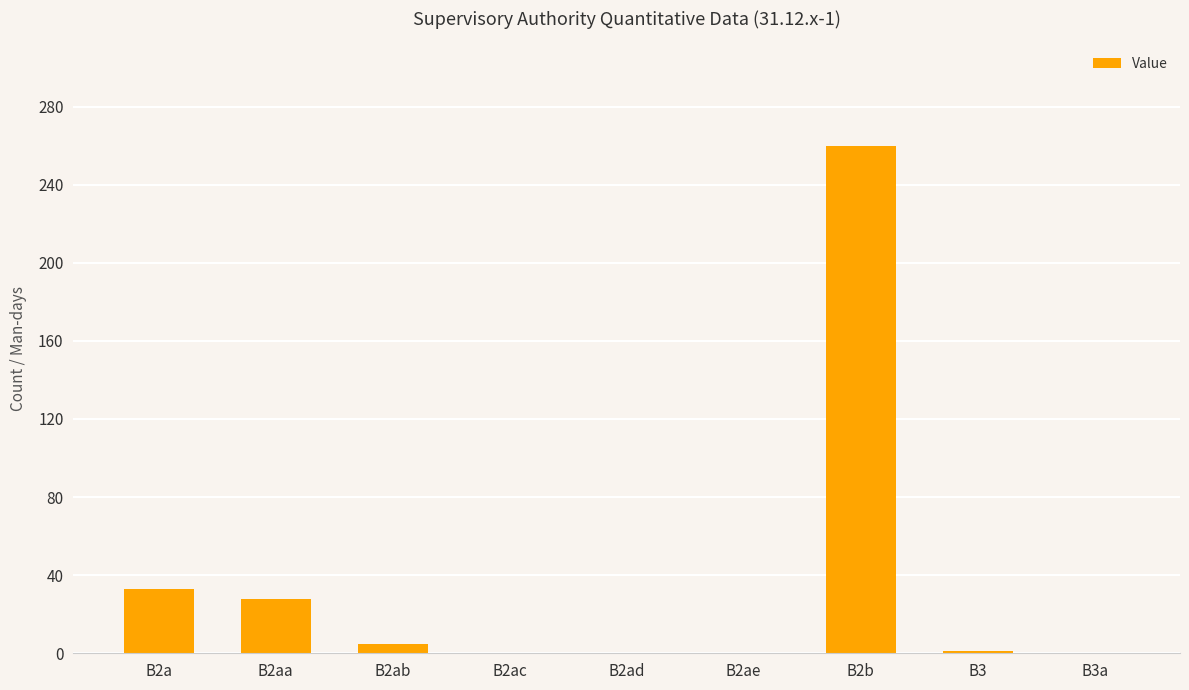

The chart shows a value of 147 at B2ad. True or false?

False